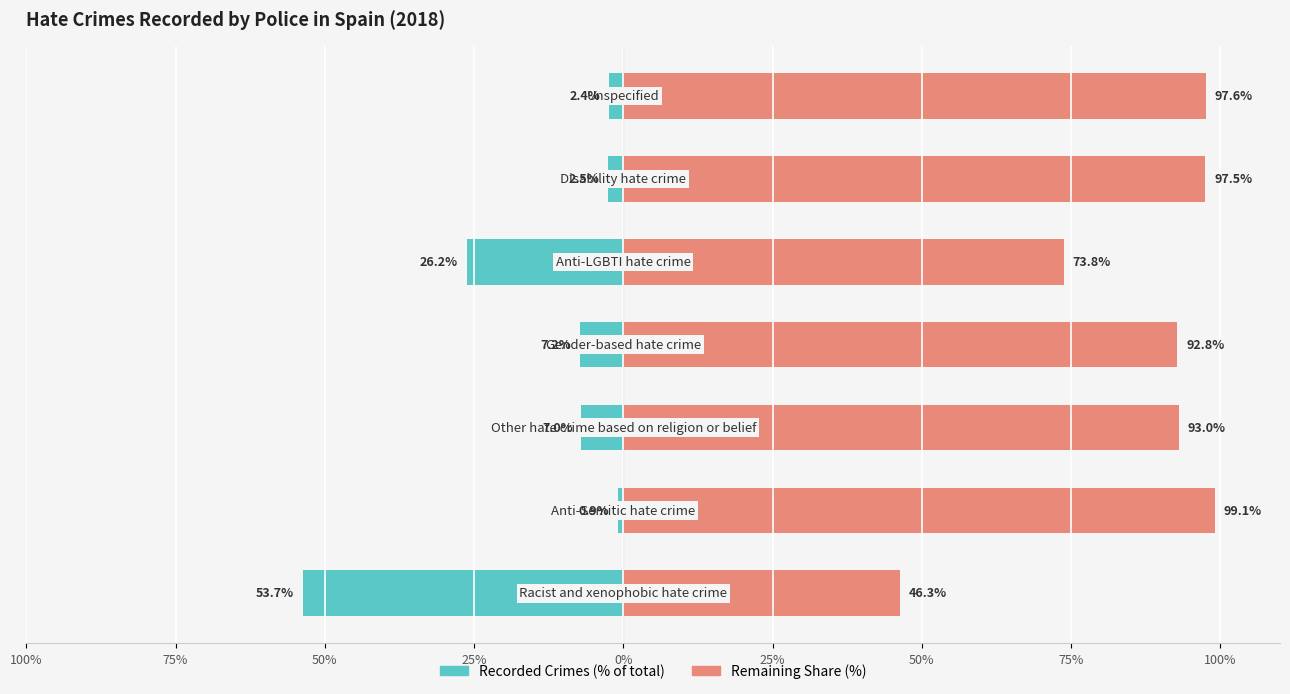

The value of Recorded Crimes (% of total) at 75% is -1.4. True or false?

False